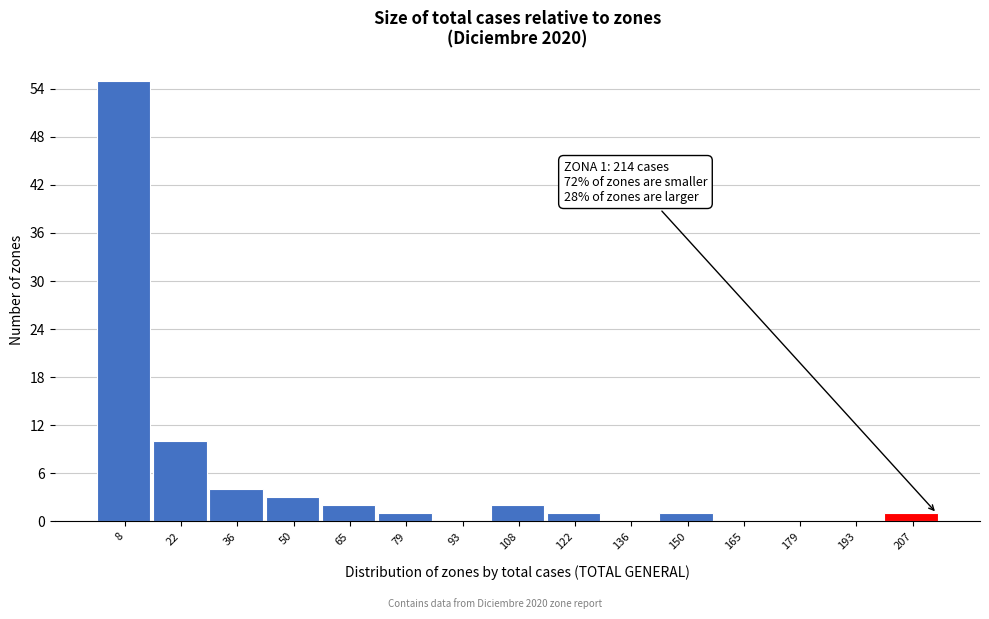

Which range on the x-axis has the tallest bar?

2 to 16